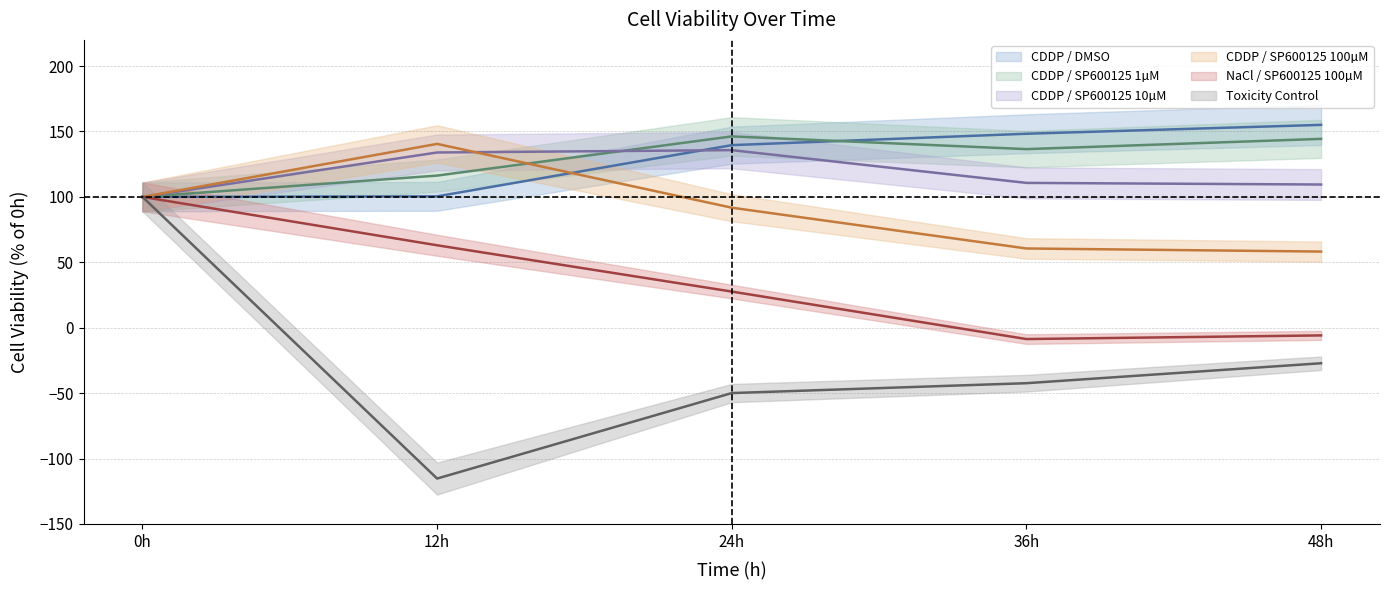

Where is the first local minimum for CDDP / SP600125 1µM?

36h